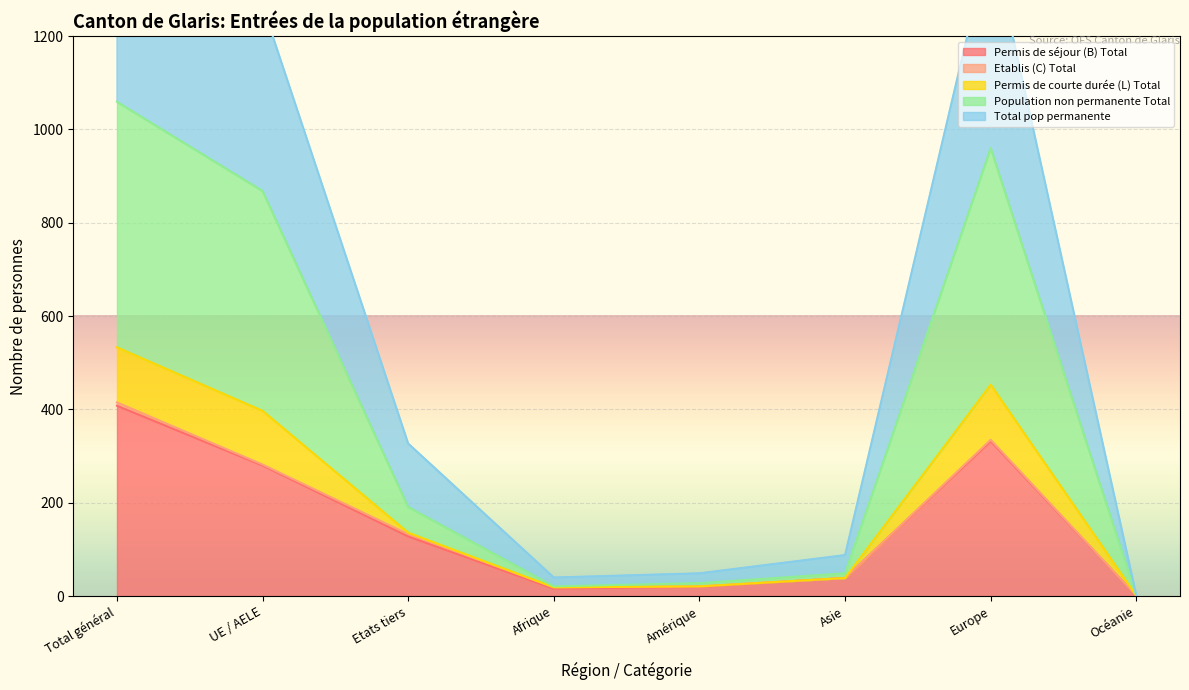

Which series has the largest total across all categories?

Population non permanente Total